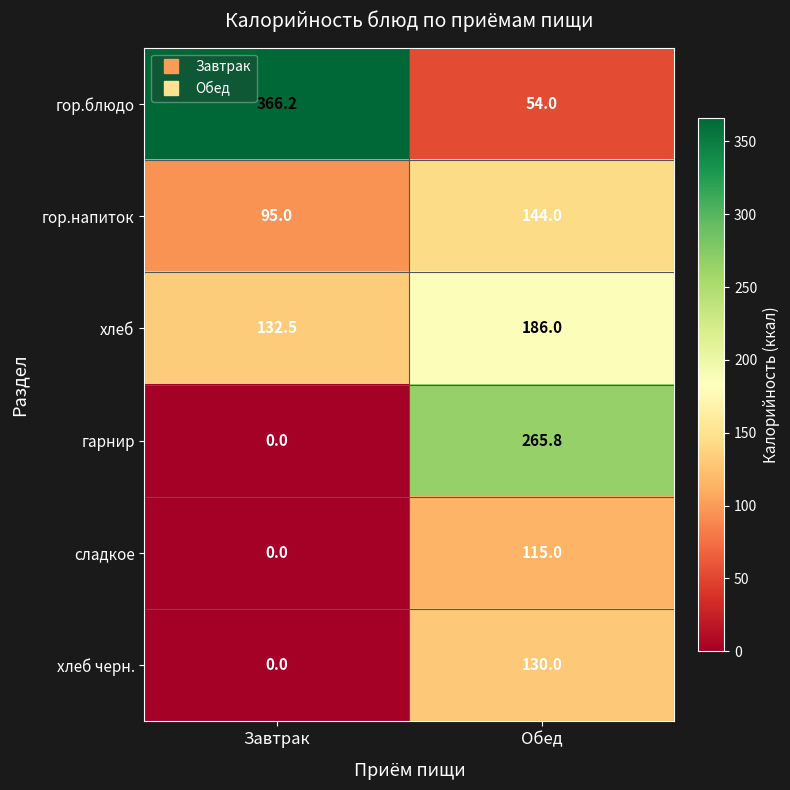

What value does the хлеб series have at Завтрак?

132.5